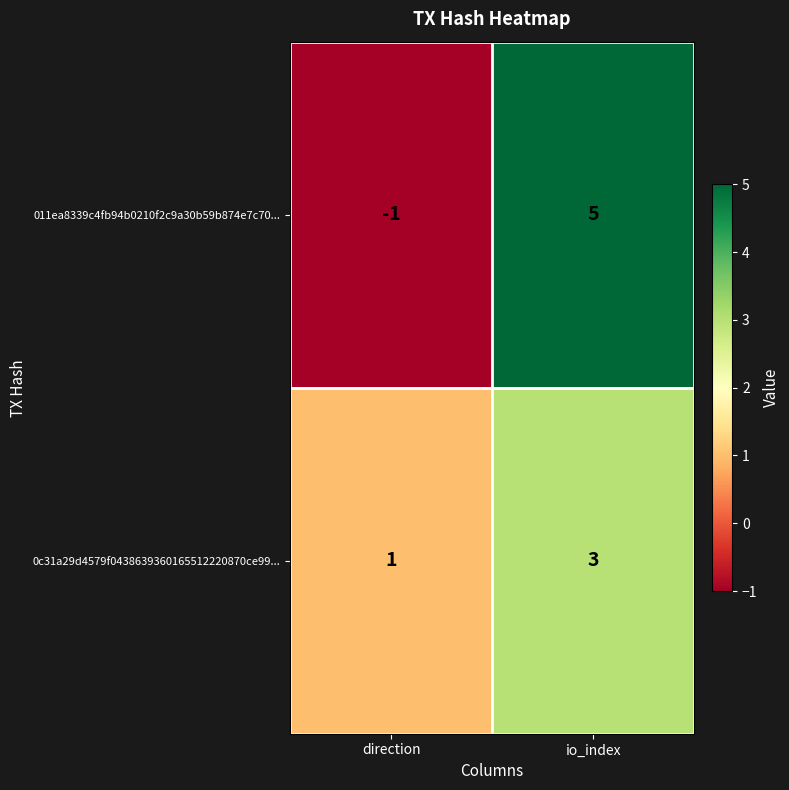

Which series has the largest range (max minus min)?

011ea8339c4fb94b0210f2c9a30b59b874e7c70...